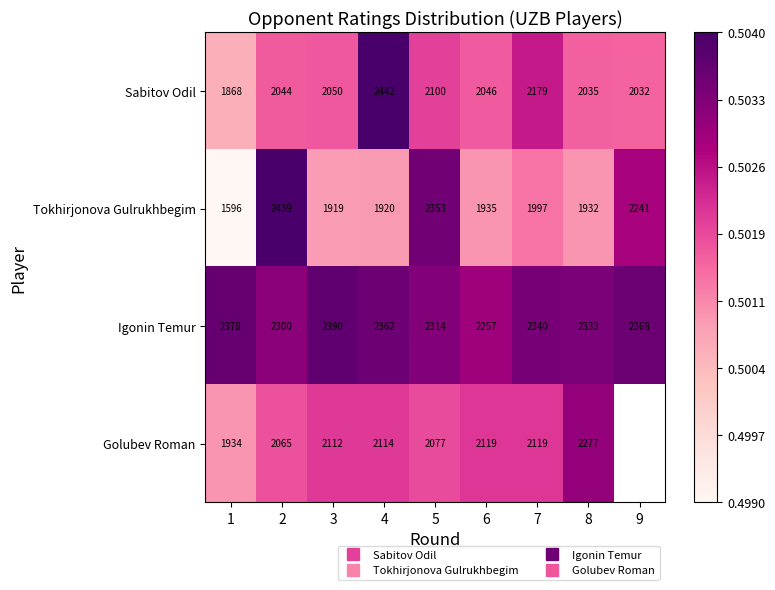

True or false: Golubev Roman has a value of 0.7 at 8.

False